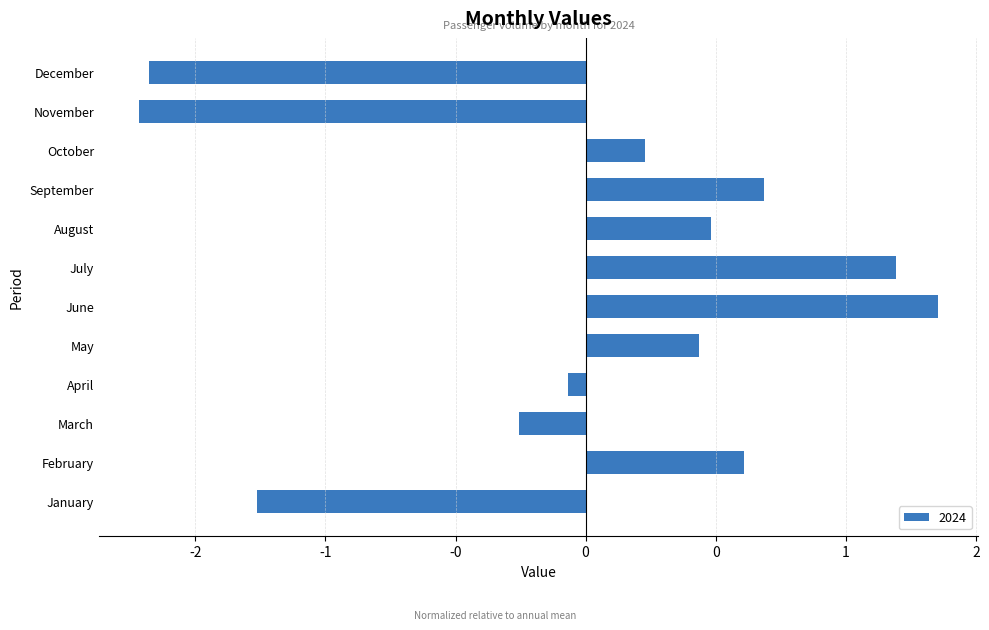

Are the bars horizontal?

Yes